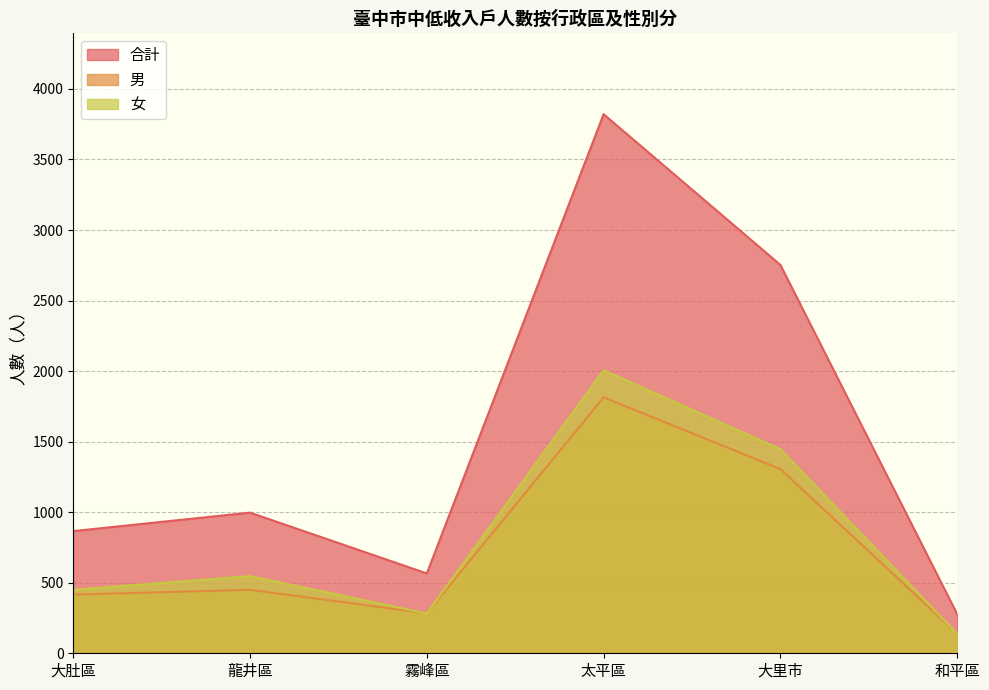

Which label corresponds to the smallest value in the chart?

和平區